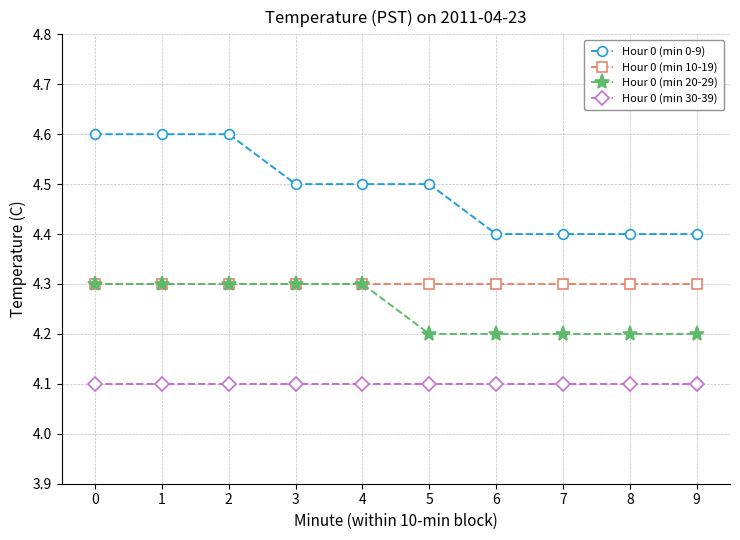

What is the value of the Hour 0 (min 30-39) point at the 2nd from the left?

4.1